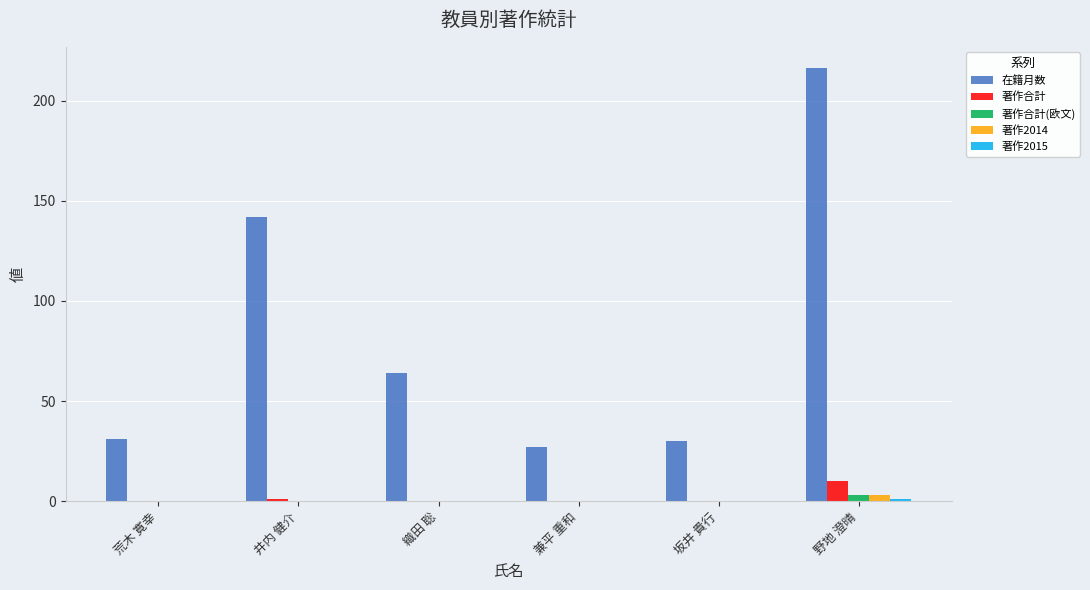

Between 織田 聡 and 坂井 貴行, which series saw the biggest shift?

在籍月数